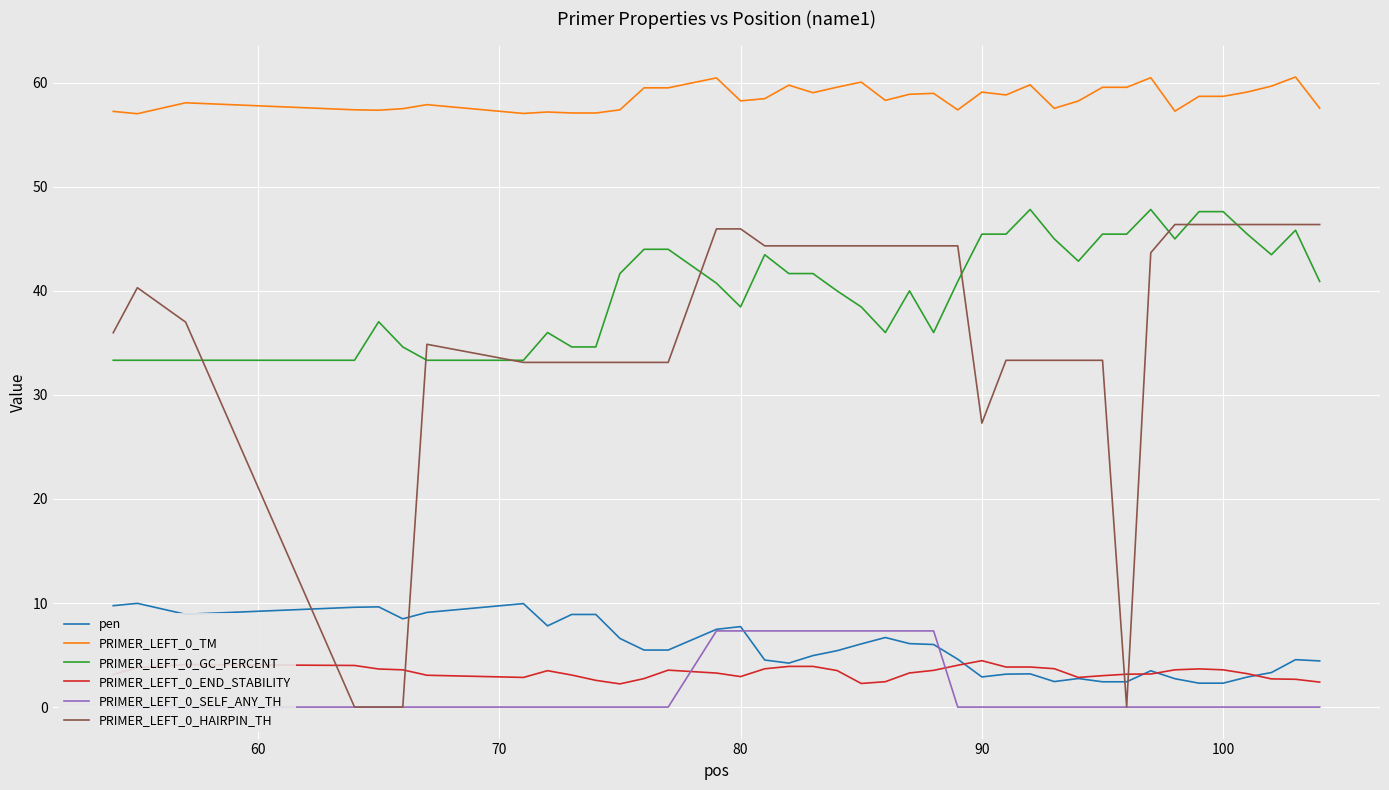

What is the lowest value of the PRIMER_LEFT_0_END_STABILITY series?

2.2